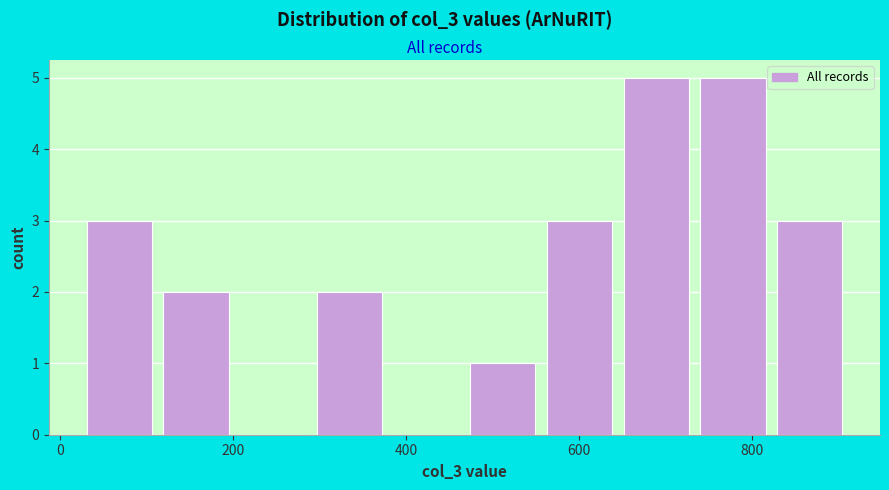

How tall is the bar that spans 120 to 200 on the x-axis? Neither the bar edges nor the heights are printed on the chart, so give them approximately, as read against the axes.

2